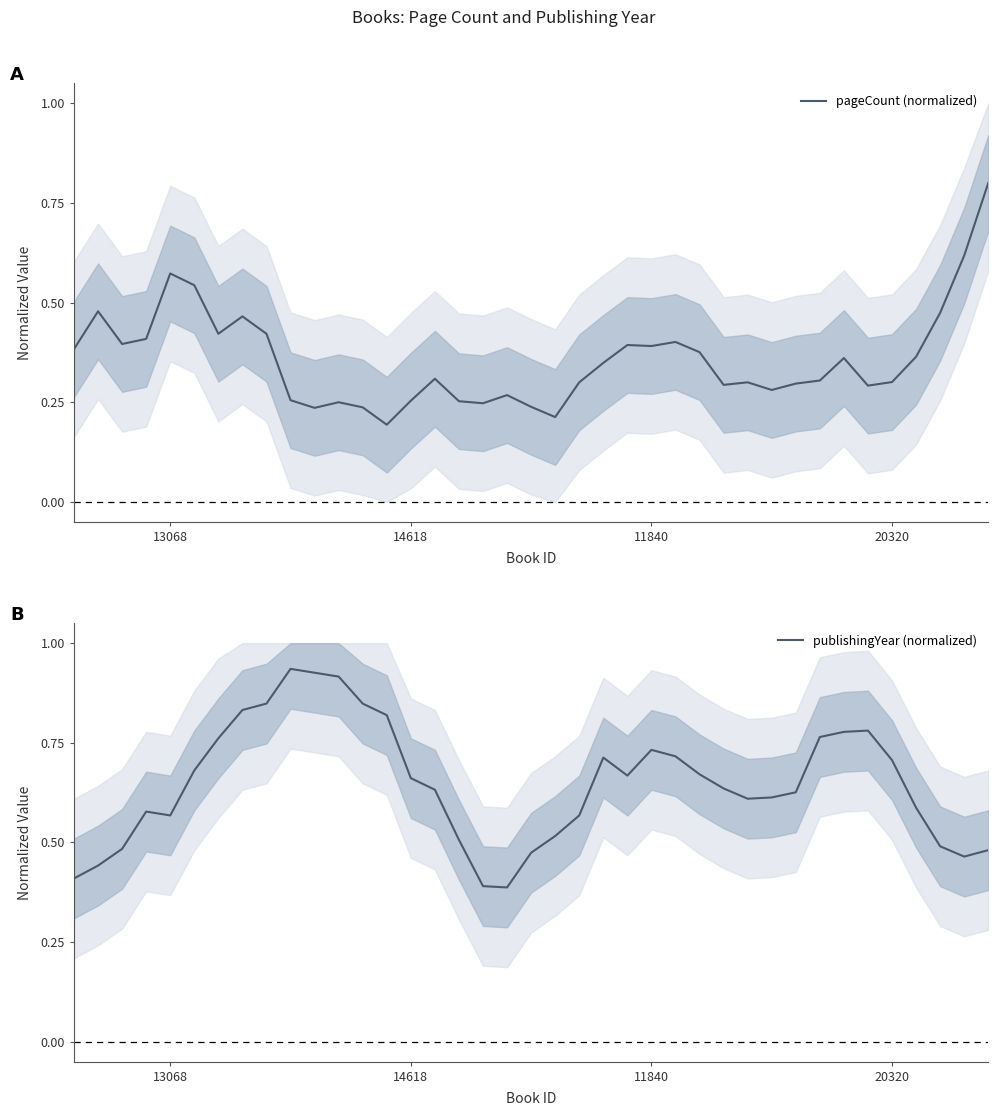

Which has a higher value, 26 or 11?

26